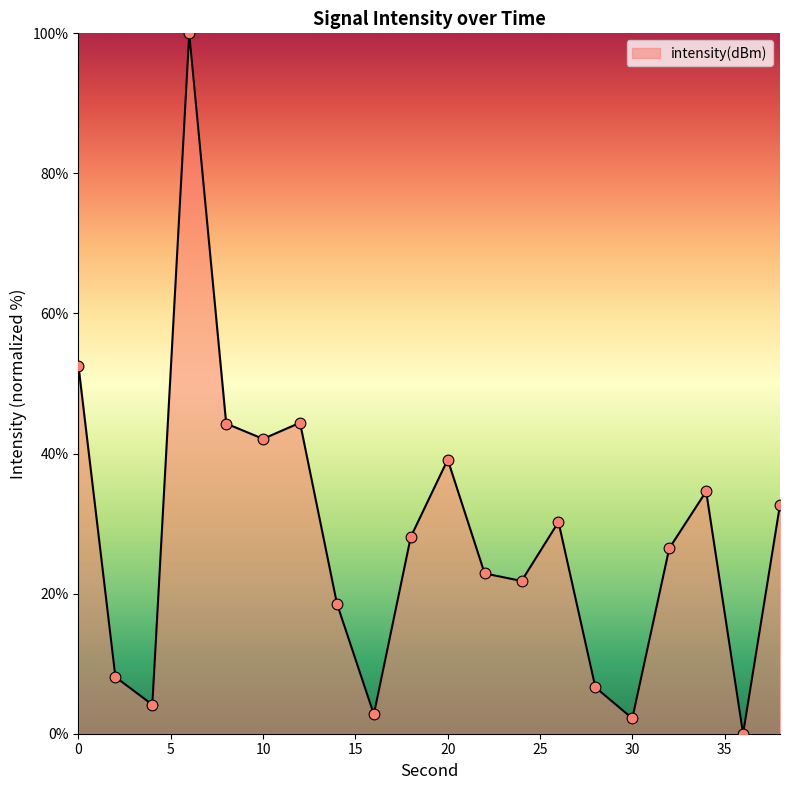

What is the maximum value shown in the chart?

100.0